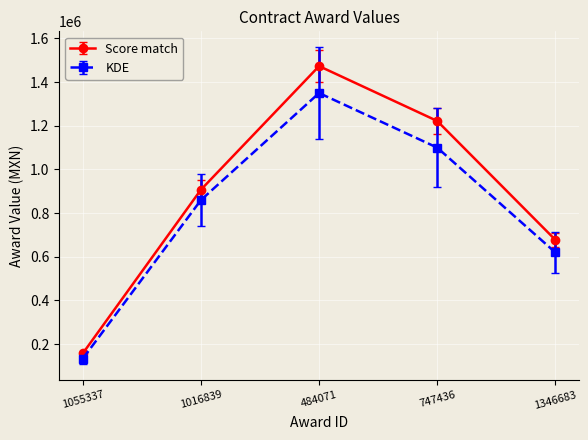

What is the difference between the maximum and minimum values in the Score match series?

1315274.5